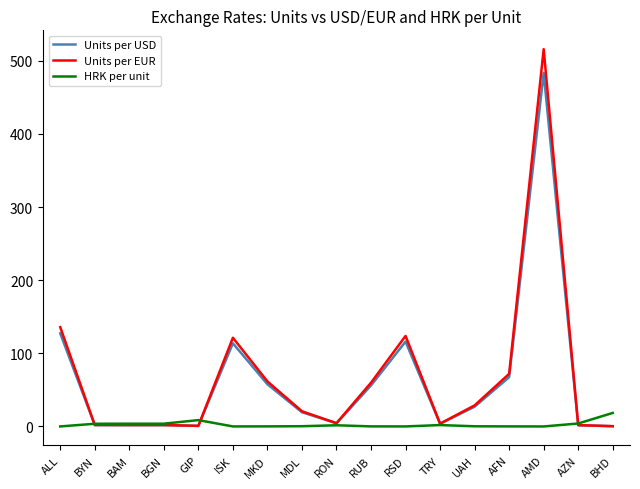

What position from the left is BYN?

2